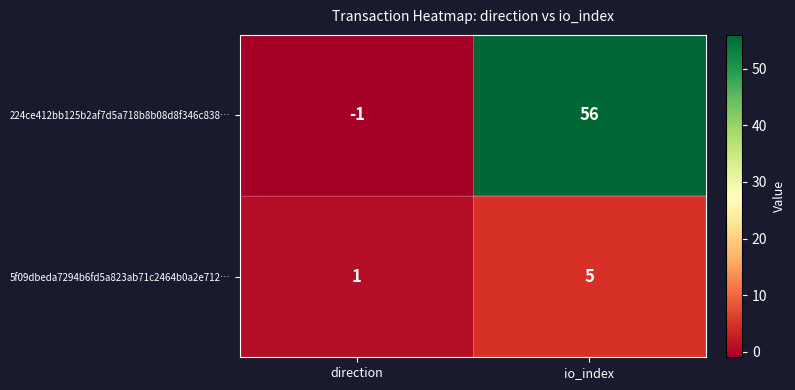

The value of 224ce412bb125b2af7d5a718b8b08d8f346c838… at io_index is 75. True or false?

False